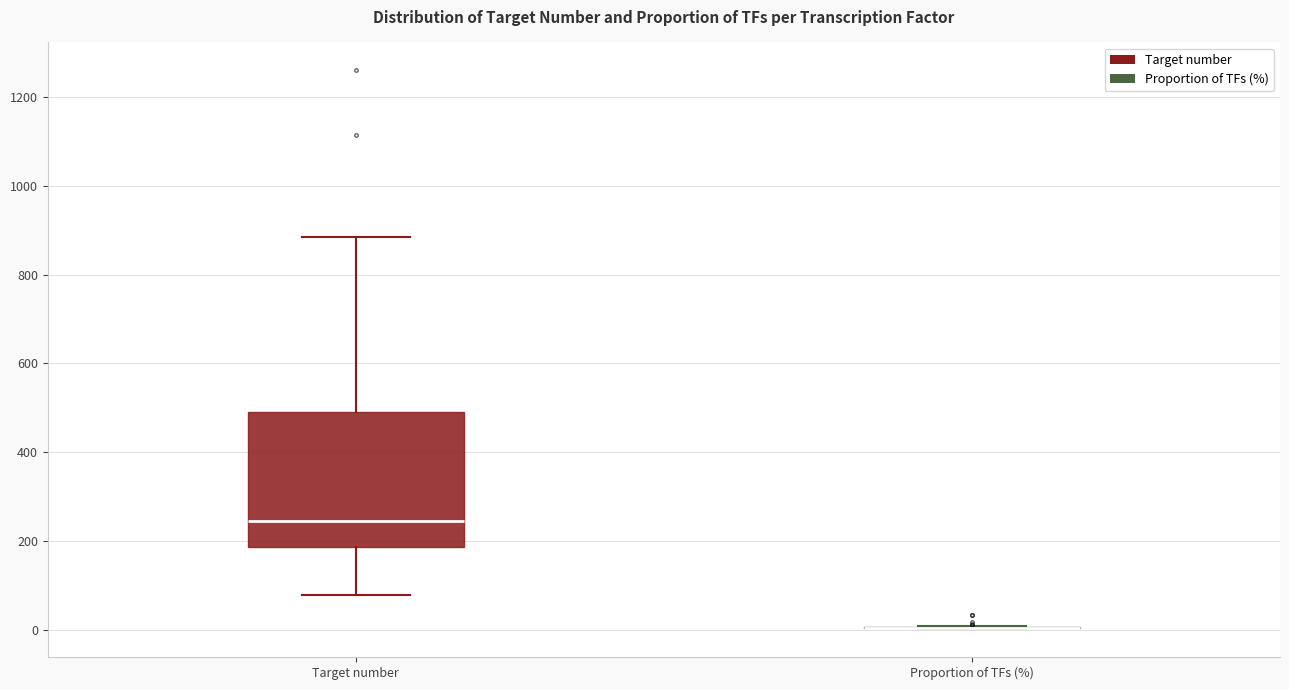

Where does the upper whisker of the box for Target number end on the y-axis? The values are not printed on the chart, so give them approximately, as read against the axis.

880